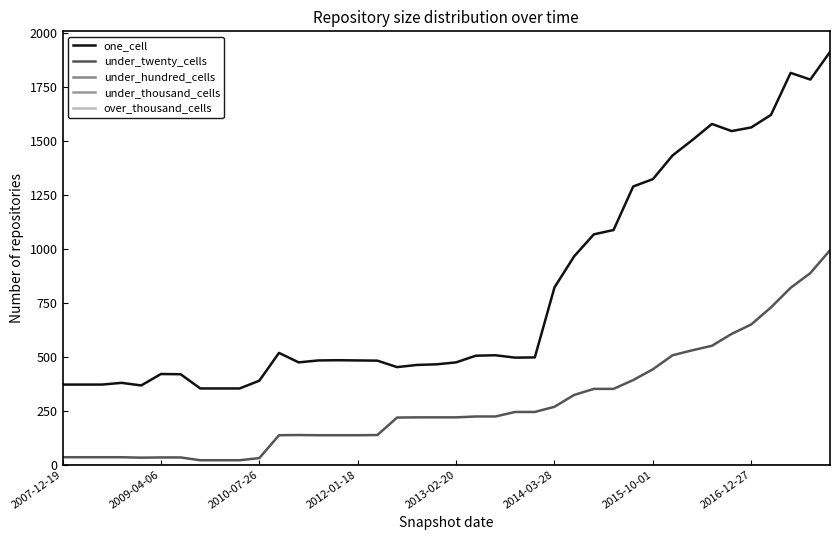

Is this an area chart (filled region under the line)?

No